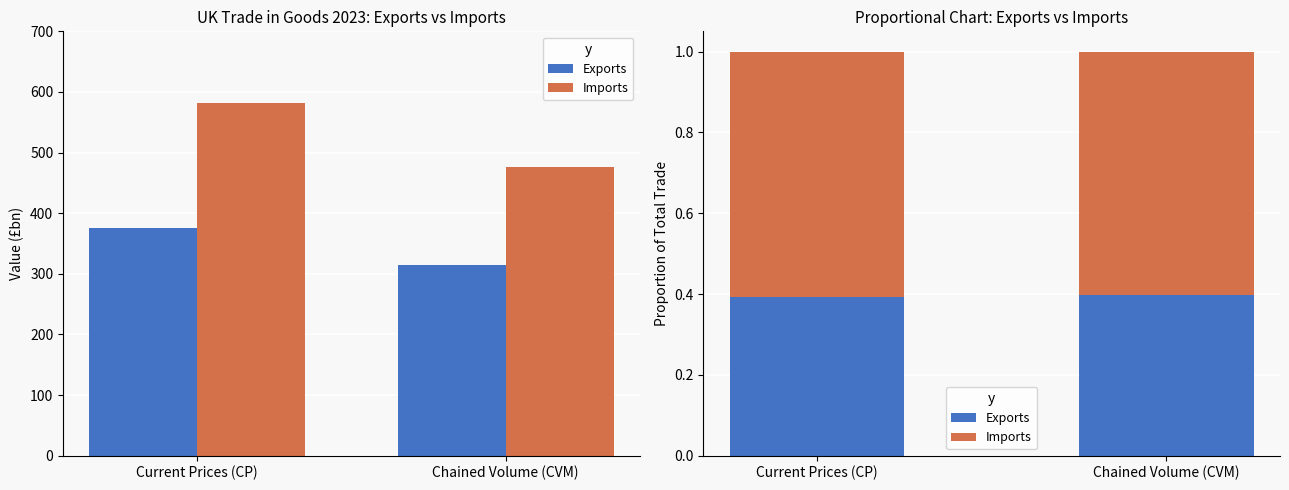

How many Exports values are between 0 and 1?

2